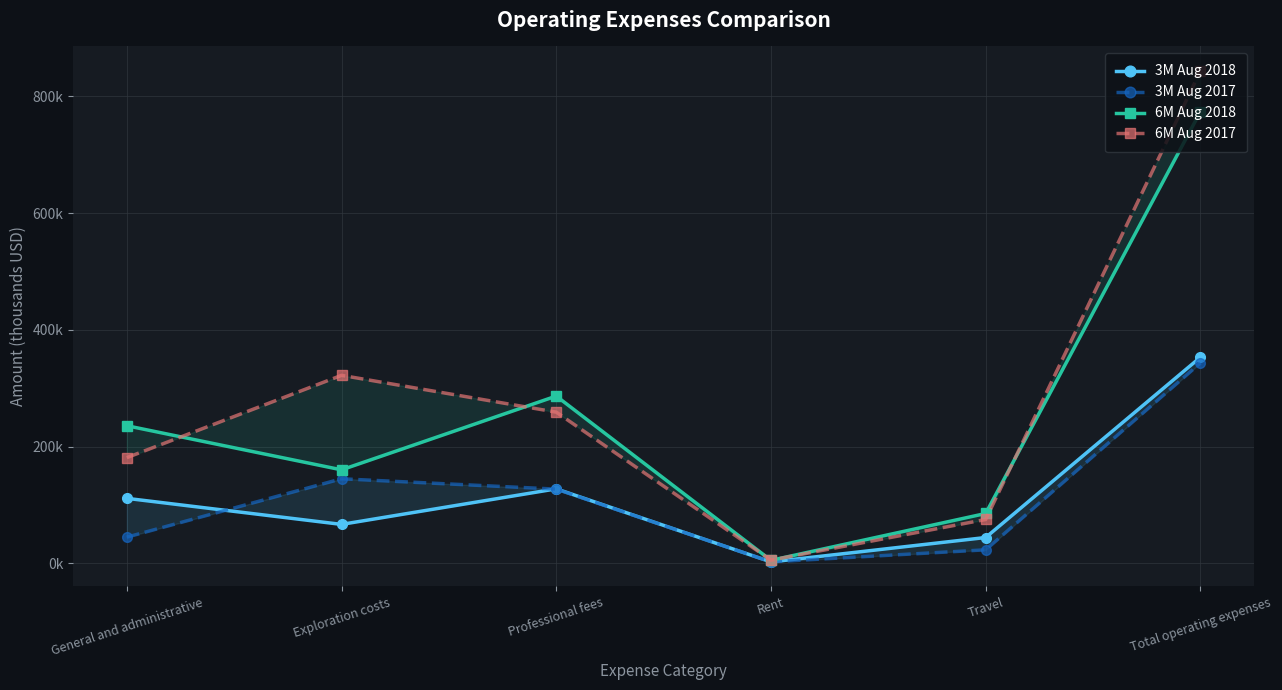

What is the label of the 5th point from the left?

Travel